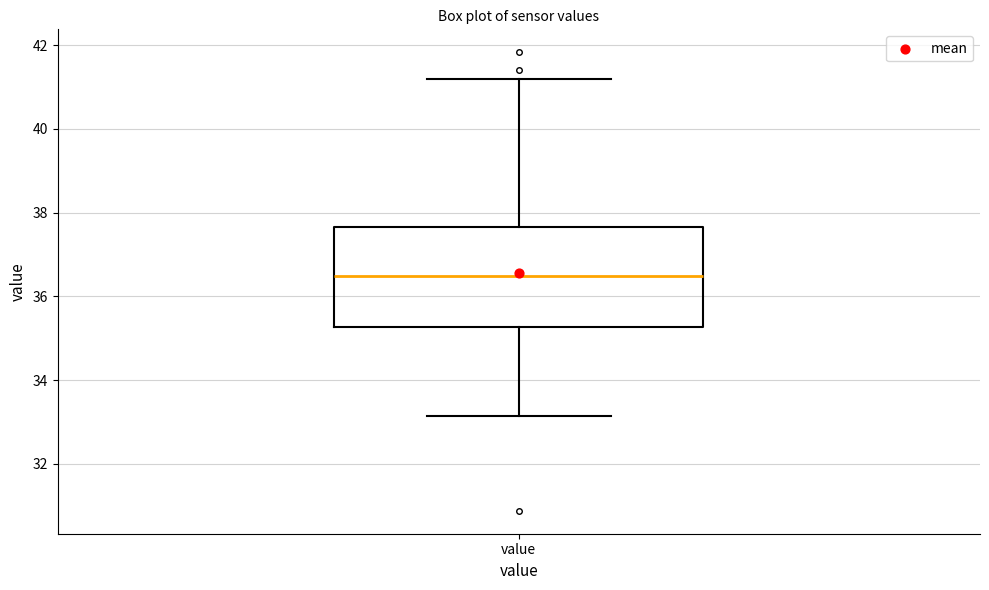

Read this box plot against the y-axis: the position of the median line, the range covered by the box, and the ends of both whiskers. The values are not printed on the chart, so give them approximately, as read against the axis.

median 36.4, box 35.2 to 37.6, whiskers 33.2 to 41.2